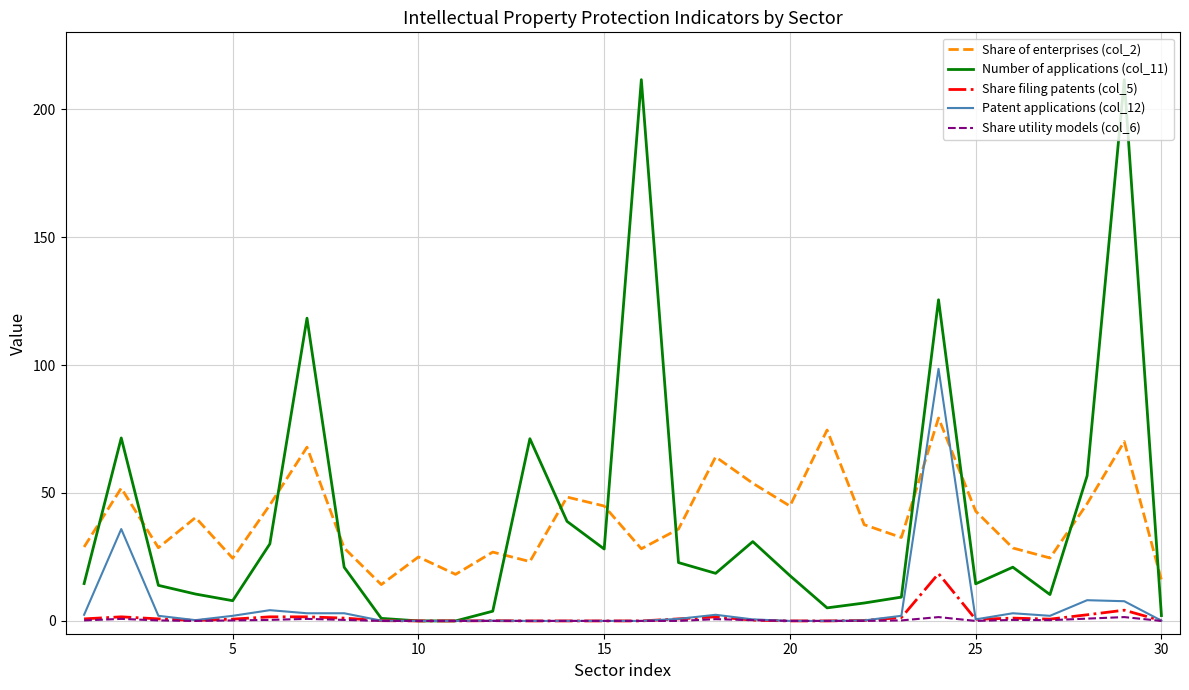

List the series in order of their peak value, highest first.

Number of applications (col_11), Patent applications (col_12), Share of enterprises (col_2), Share filing patents (col_5), Share utility models (col_6)